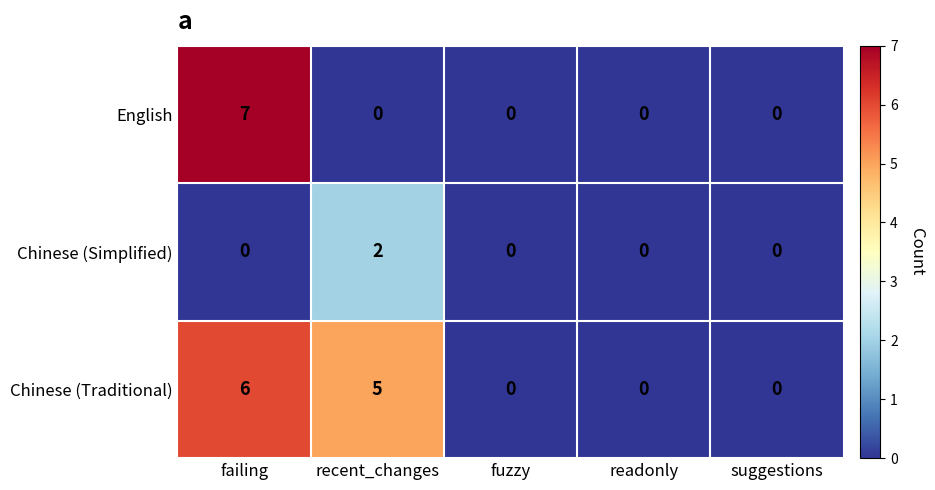

Which series has the largest range (max minus min)?

English